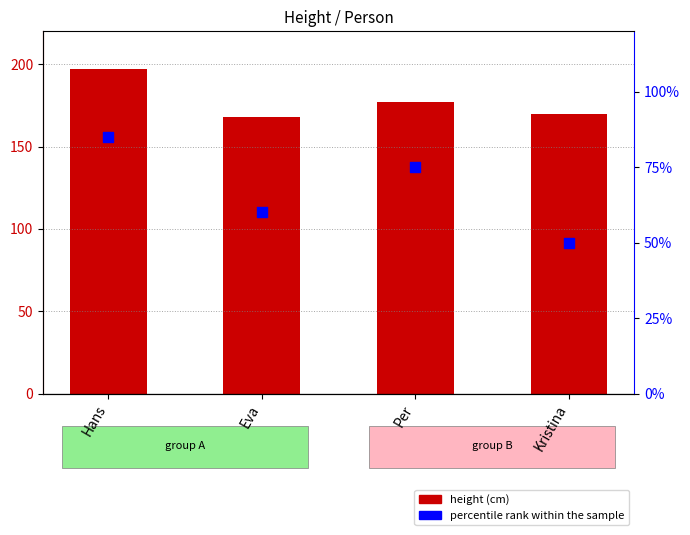

Which series contains the highest Y value?

height (cm)